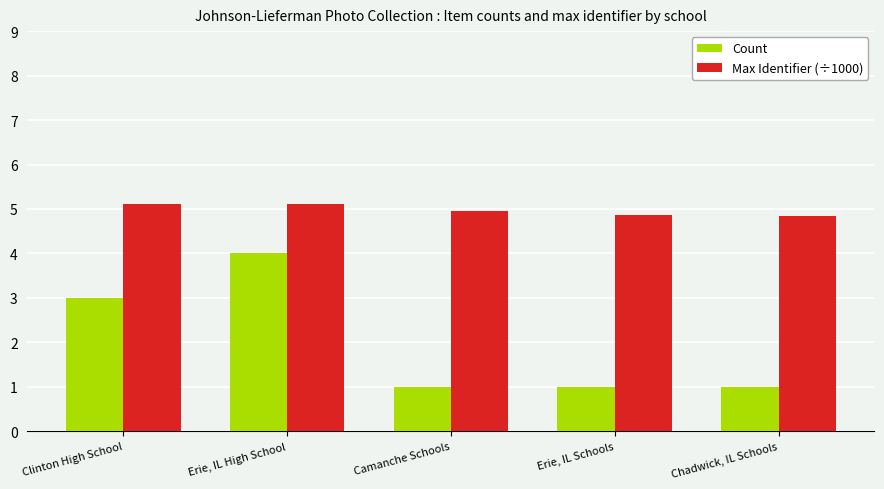

What is the difference between the highest and lowest values at Camanche Schools?

3.9